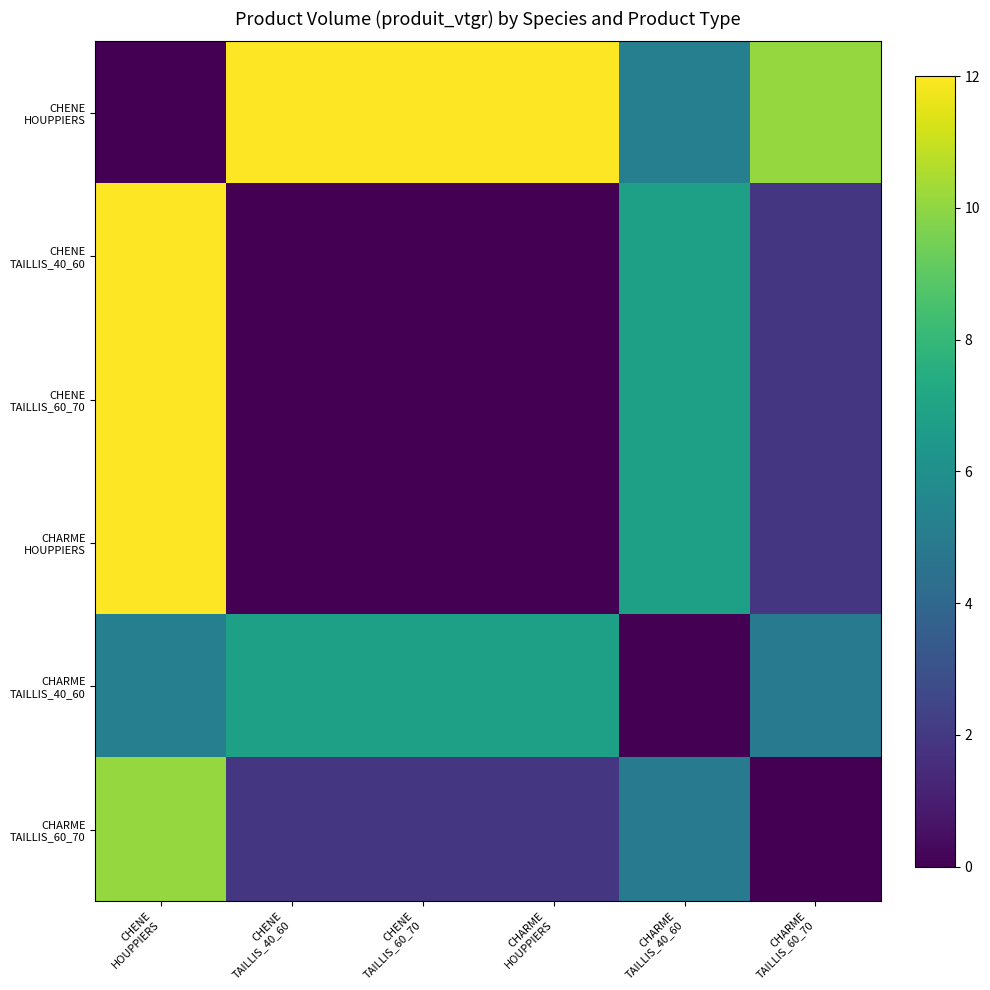

How many data points does each series have?

6